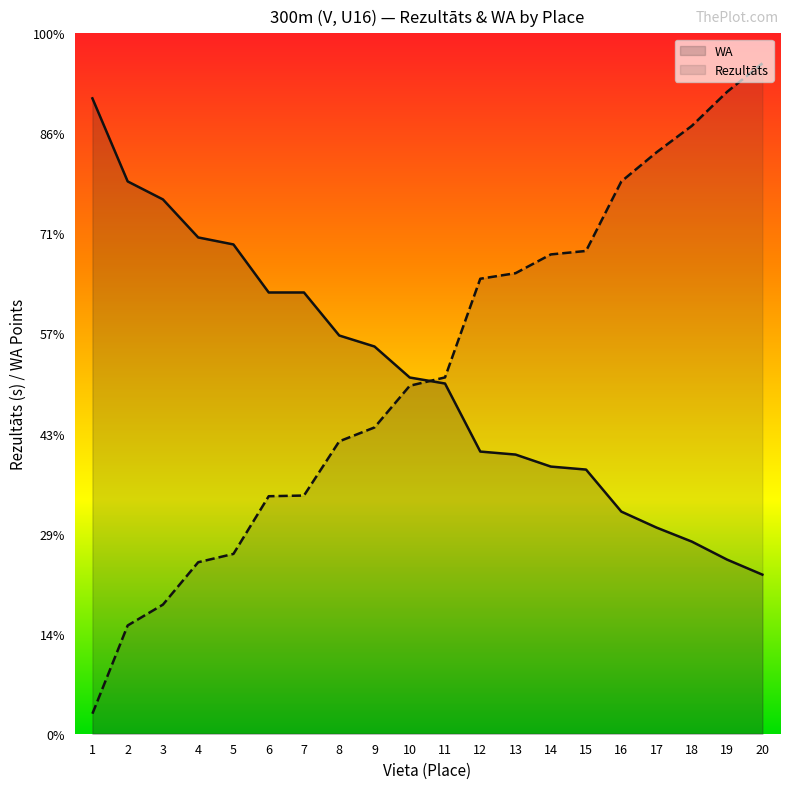

What is the value of the WA point at the 6th from the left?

441.0